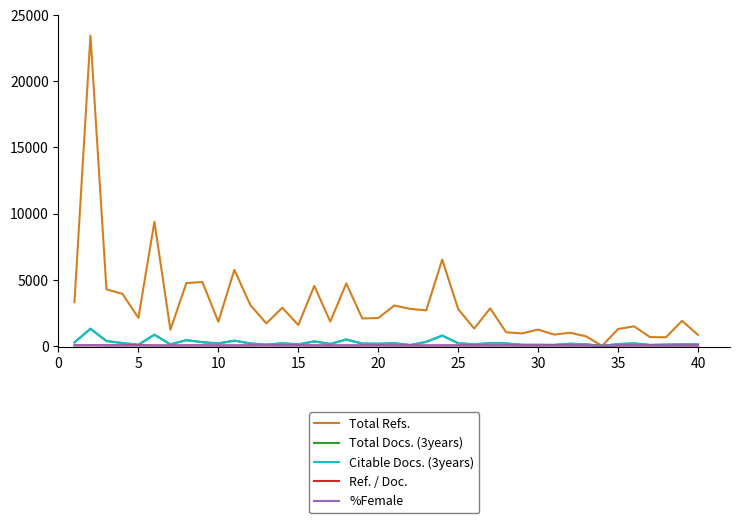

Which series has the largest range (max minus min)?

Total Refs.